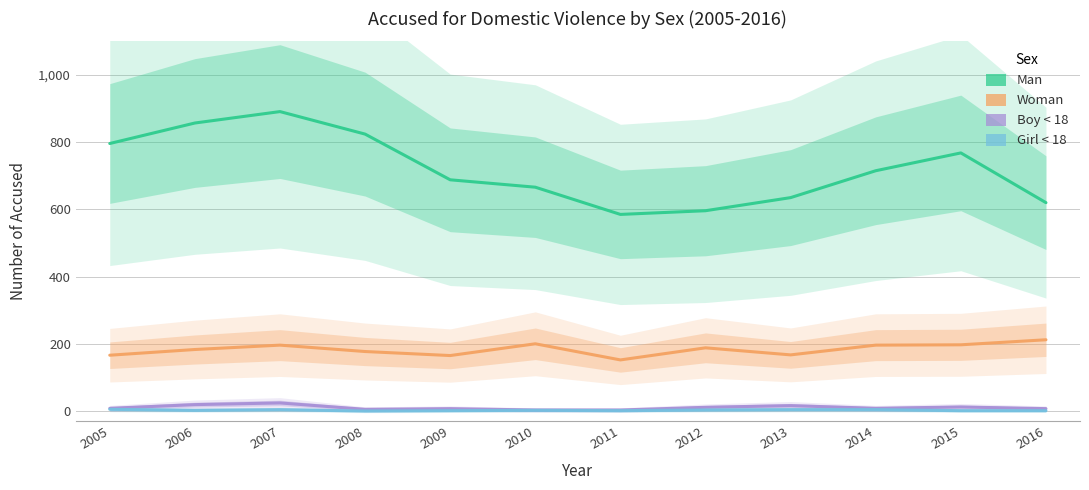

What is the difference between the second highest and minimum values in the Boy < 18 series?

16